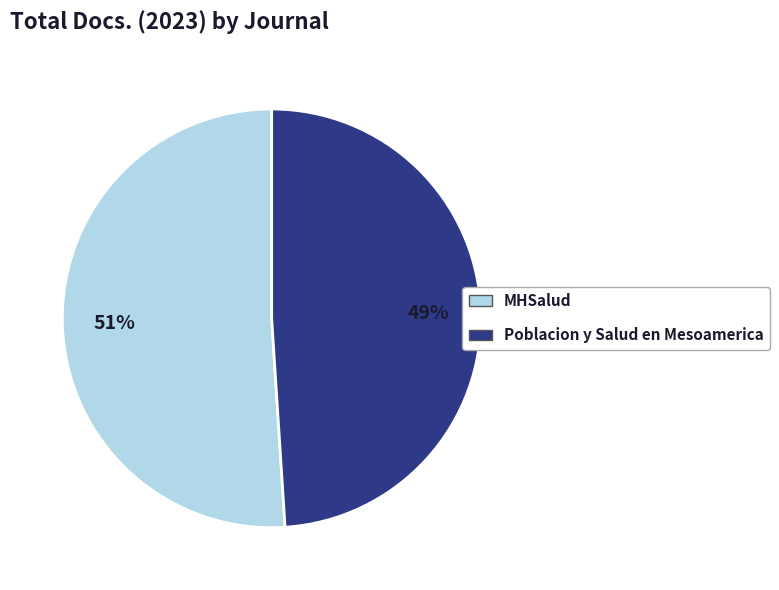

Is there a majority slice in this chart?

Yes